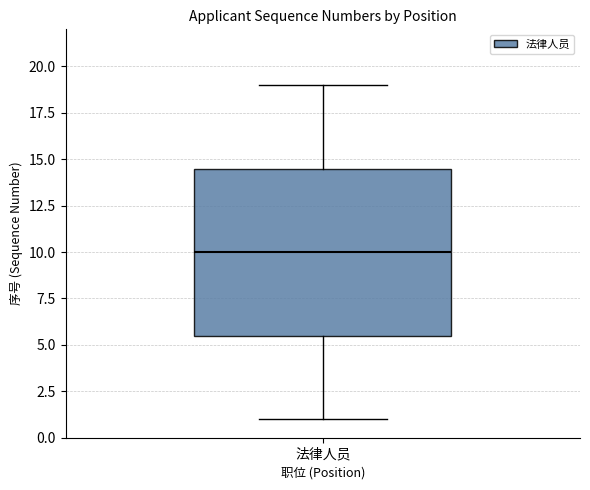

Transcribe this box plot: give where the median line is, the range the box spans, and where the two whiskers end, as read against the y-axis. The values are not printed on the chart, so give them approximately, as read against the axis.

median 10.0, box 5.5 to 14.5, whiskers 1.0 to 19.0